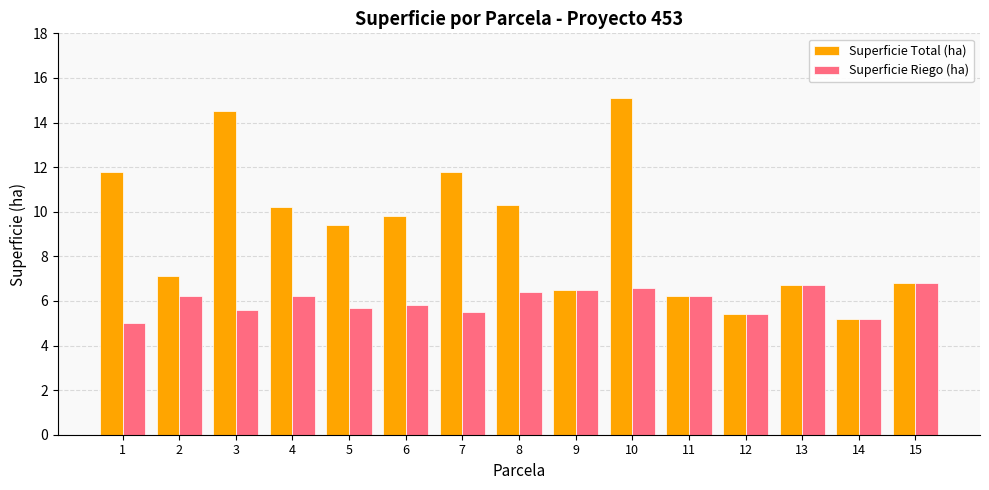

What is the difference between the second highest and second lowest values in the Superficie Total (ha) series?

9.1